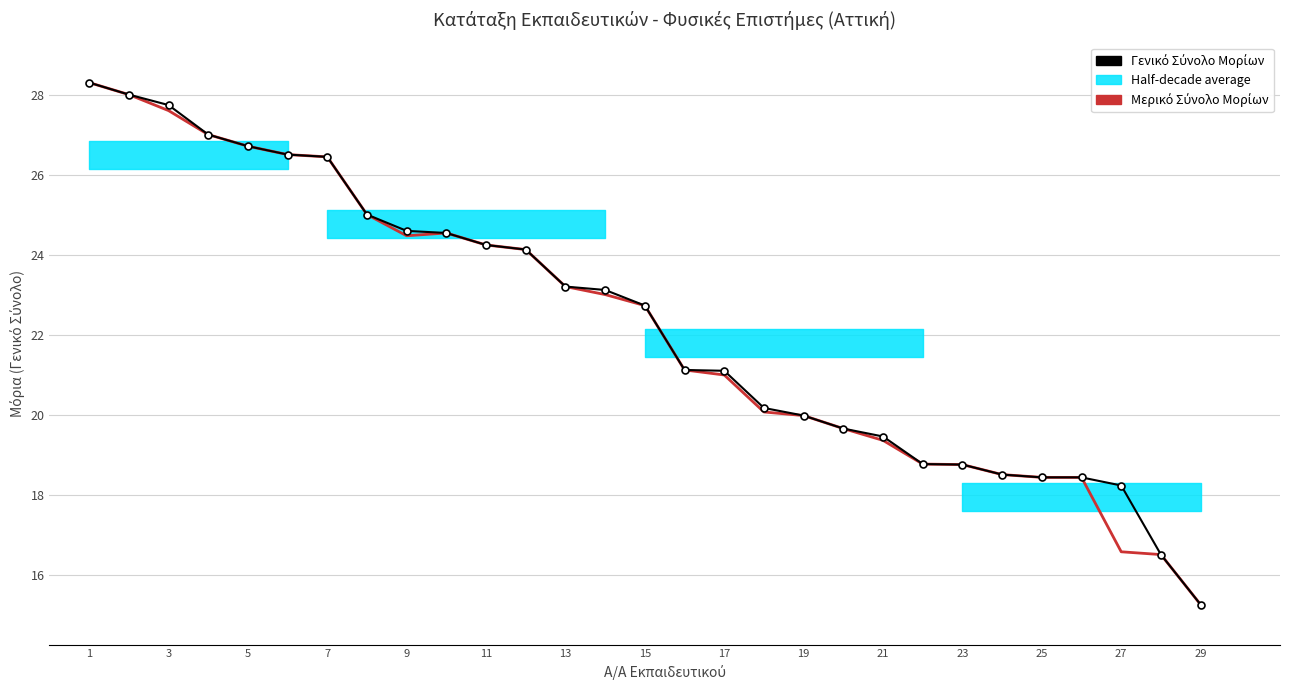

What is the smallest value displayed?

15.2